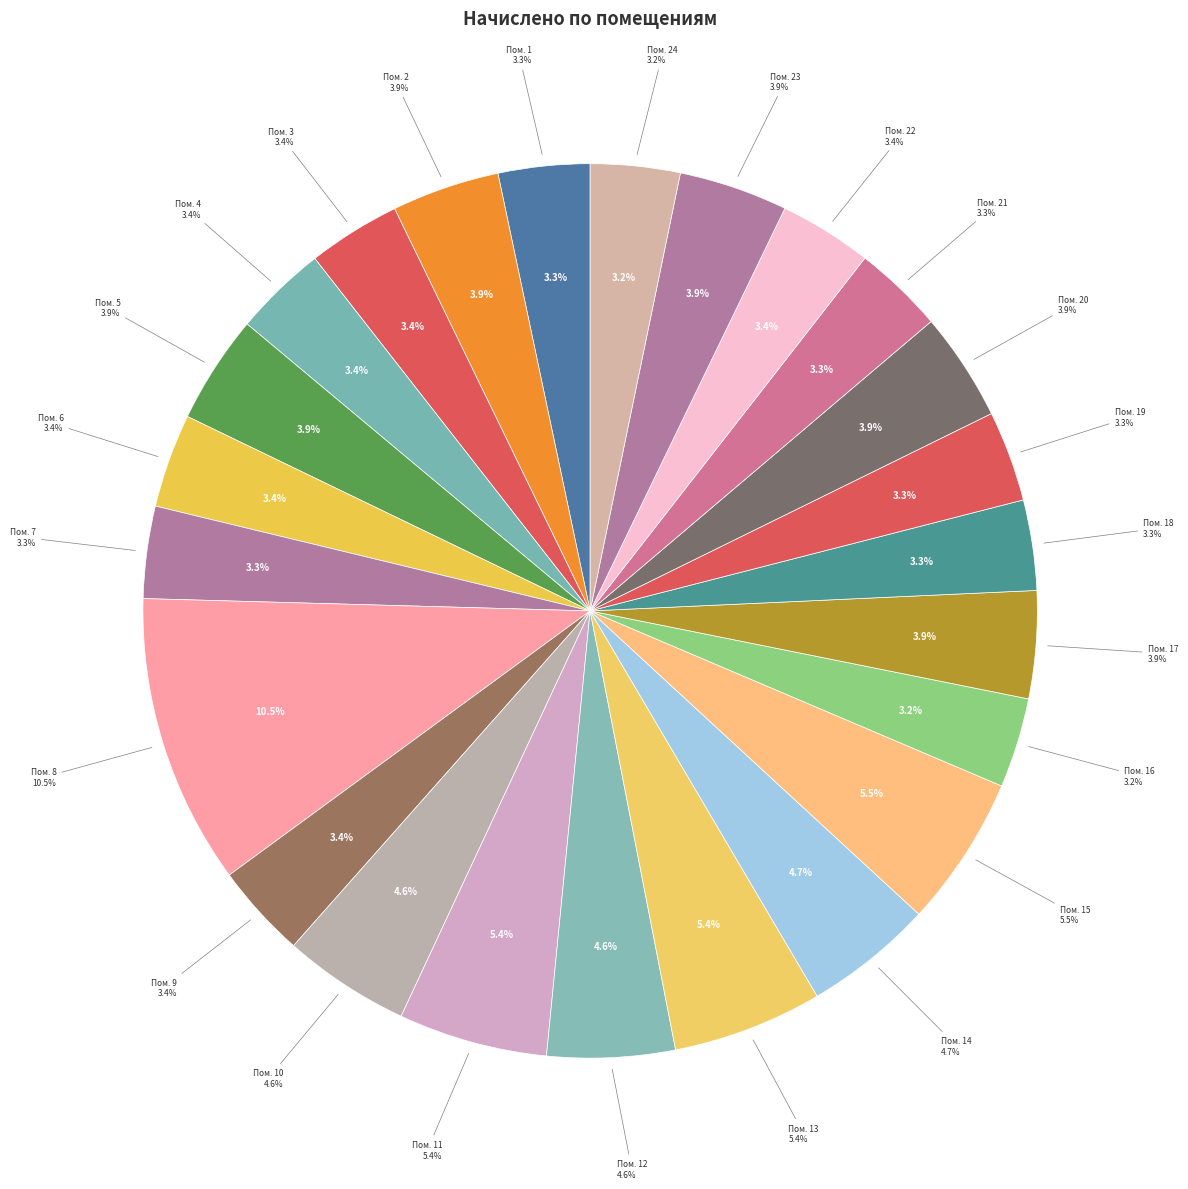

What is the smallest slice in the pie chart?

24